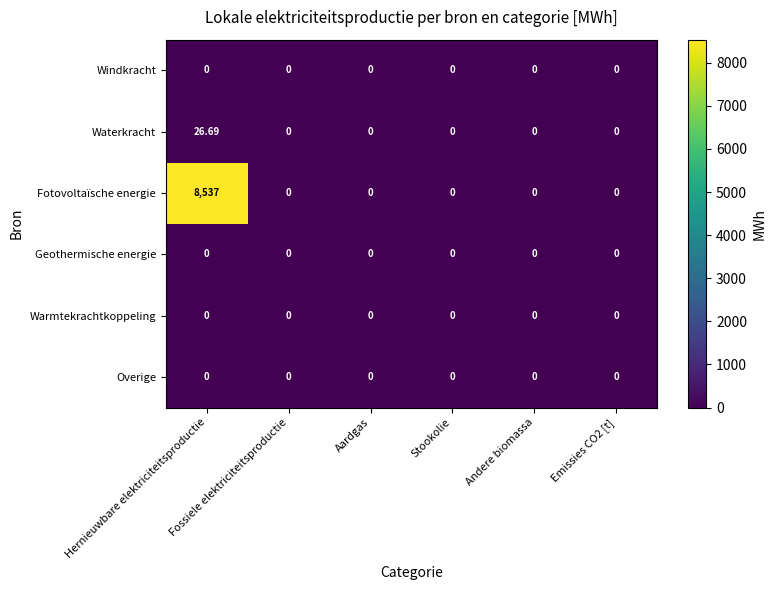

Which series has the widest spread of values?

Fotovoltaïsche energie